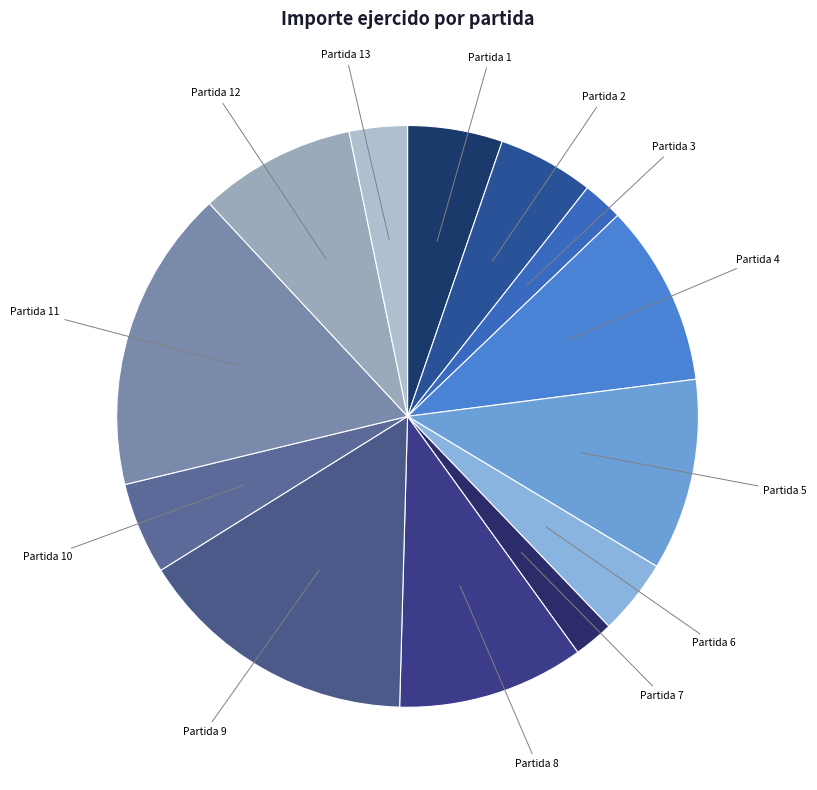

Which category has the biggest portion of the pie?

Partida 11